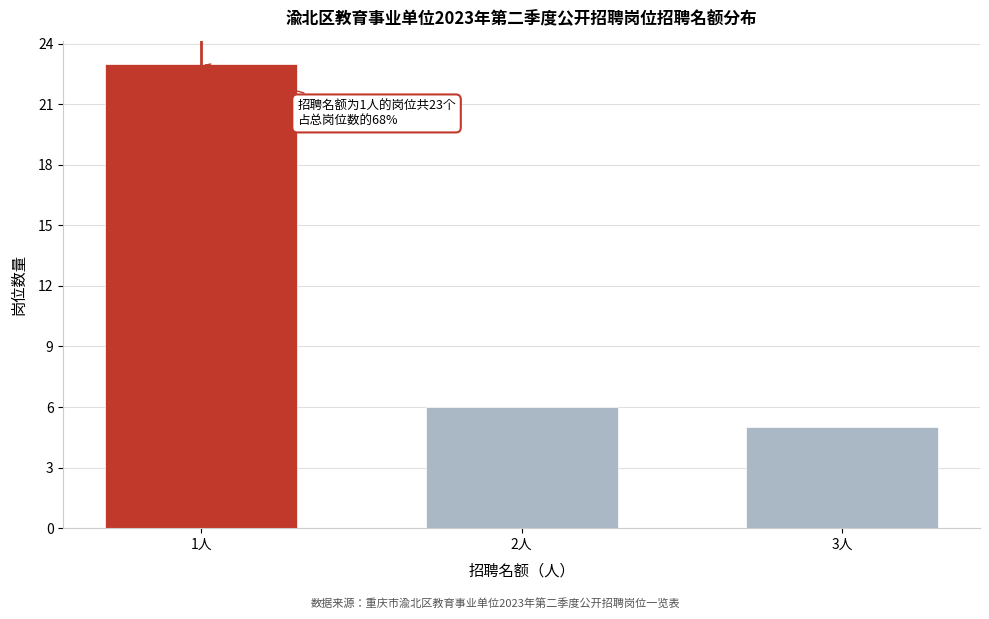

Reading left to right, transcribe all the data shown in this chart.

1人=23	2人=6	3人=5